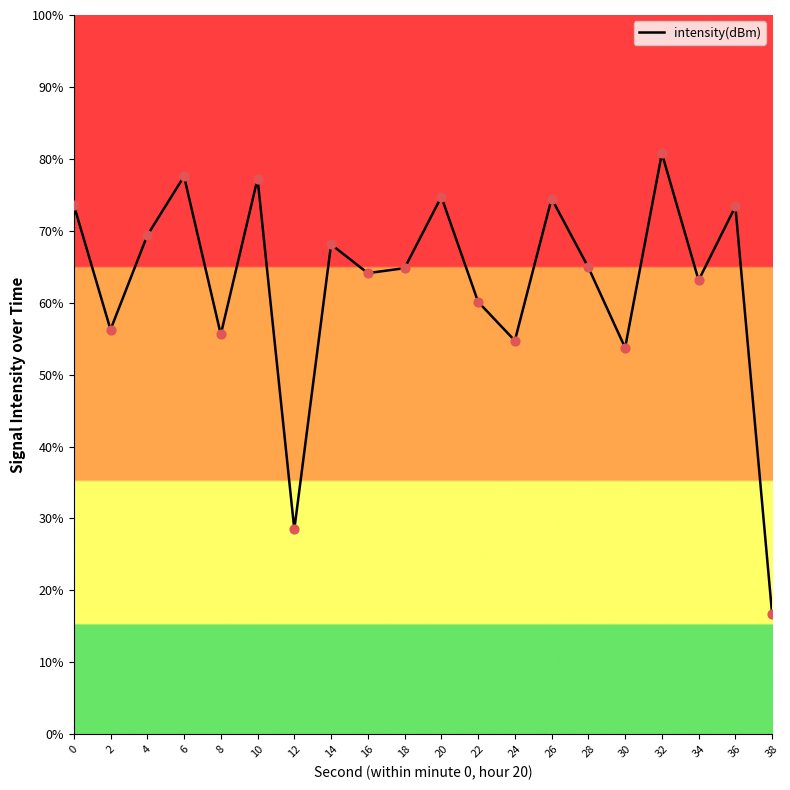

Approximately how many times larger is the value at 20 compared to 16?

1.2